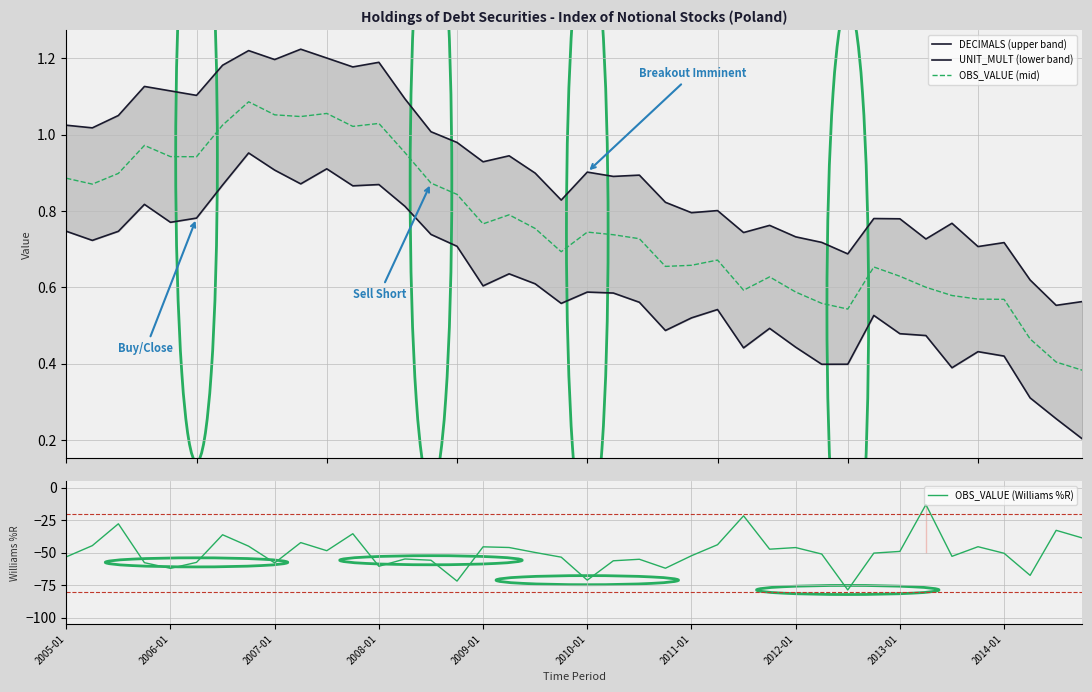

What is the maximum value for OBS_VALUE (Williams %R)?

-13.1